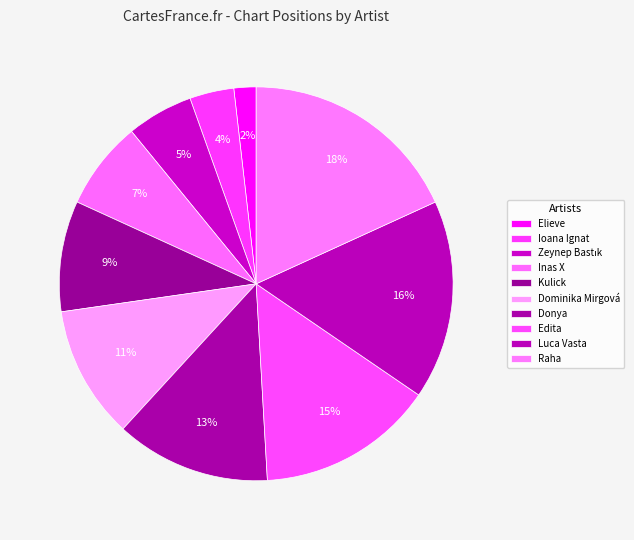

How much of the chart is everything except Edita?

85.5%